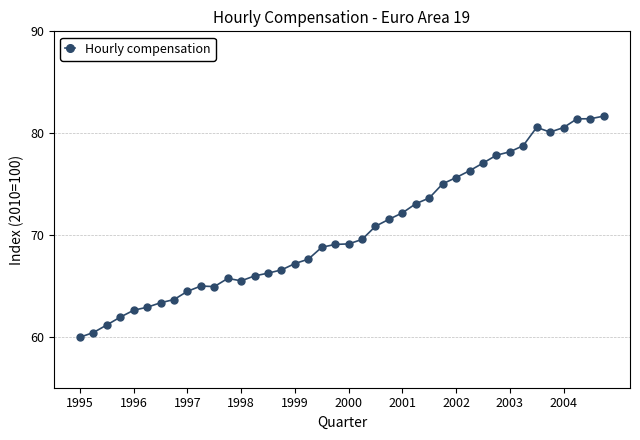

Count the number of categories in the chart.

40